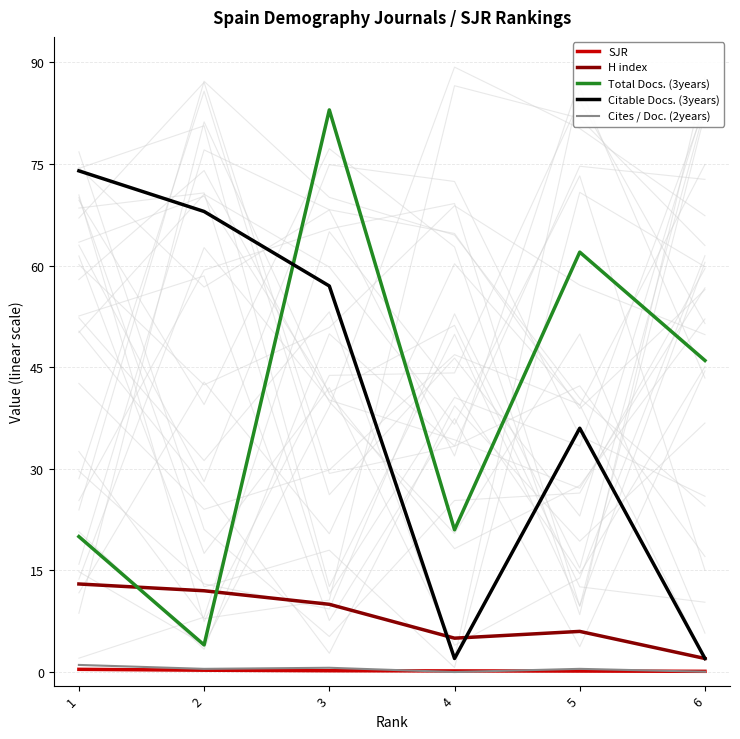

True or false: Citable Docs. (3years) and SJR intersect in this chart.

False